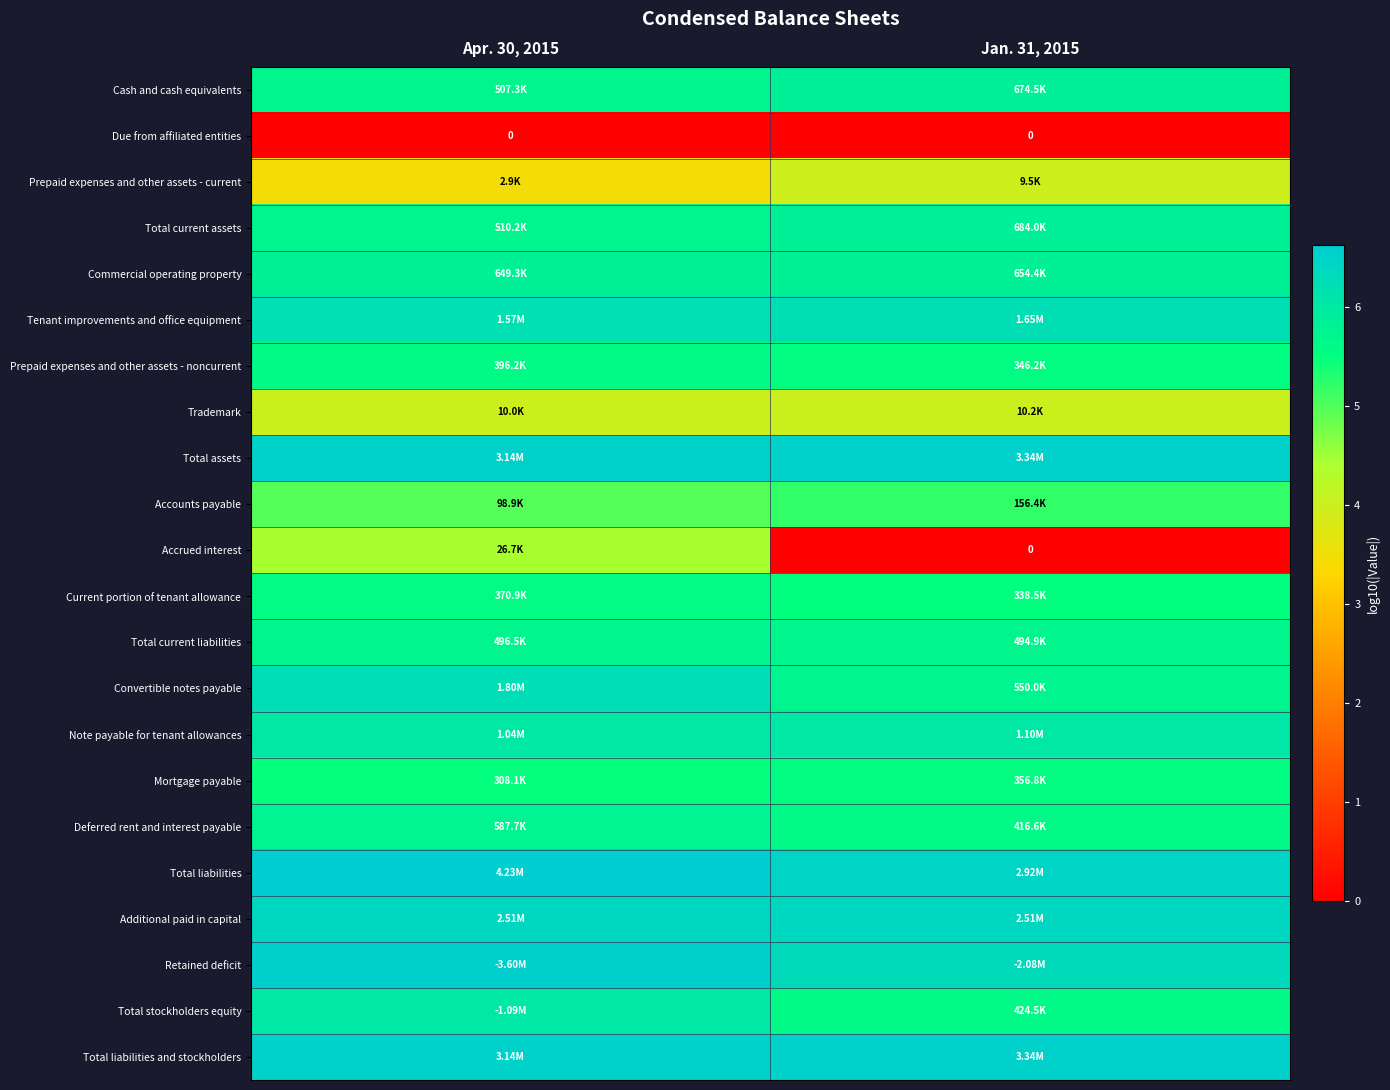

The value of Mortgage payable at Jan. 31, 2015 is 5.6. True or false?

True